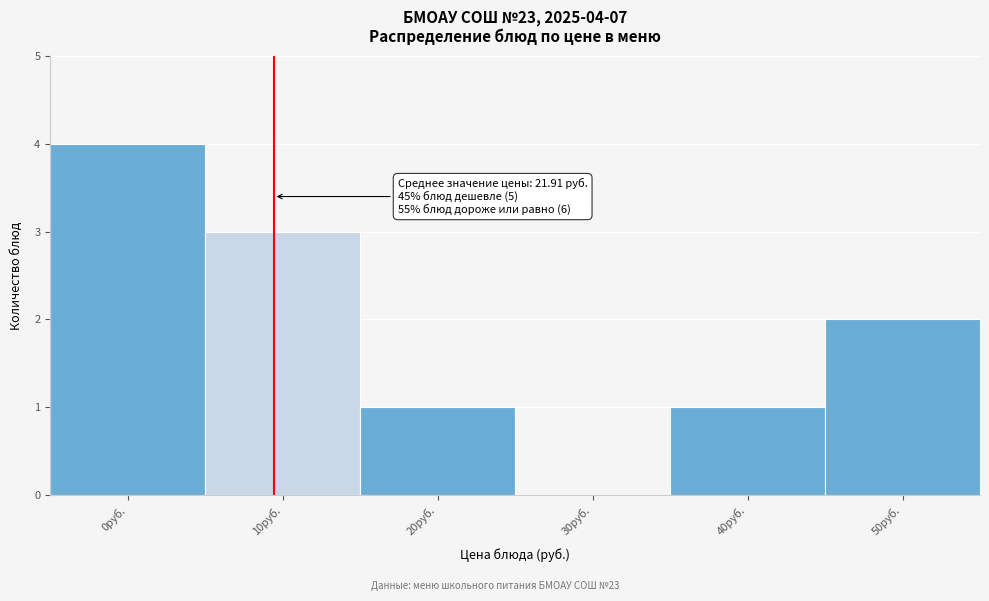

Reading right to left, list all the values displayed in this chart.

50руб.=2	40руб.=1	30руб.=0	20руб.=1	10руб.=3	0руб.=4